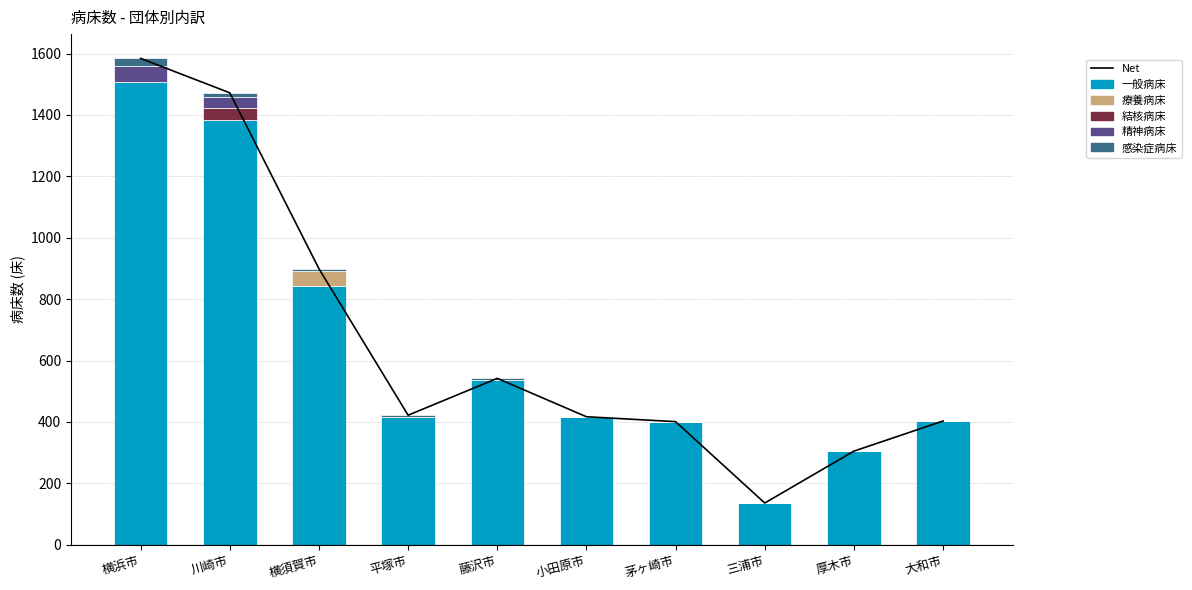

Which series has the largest range (max minus min)?

Net